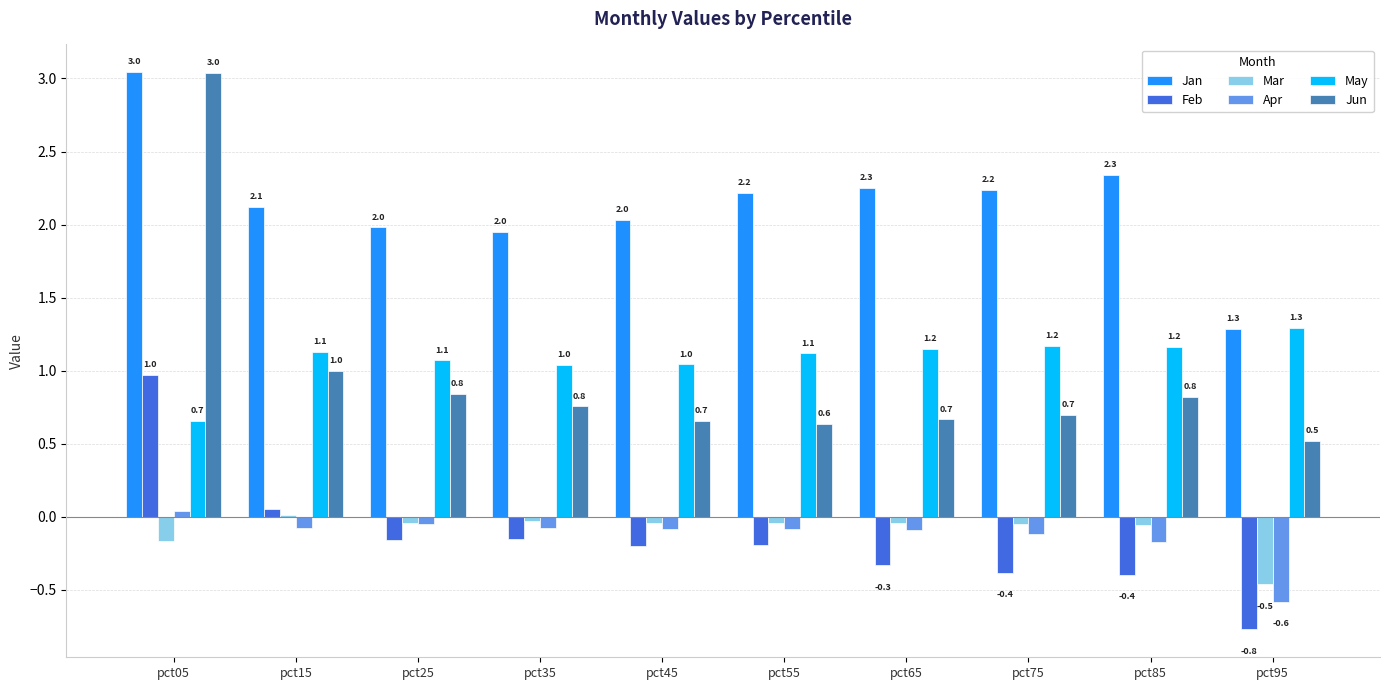

Between pct05 and pct85, which series saw the biggest shift?

Jun